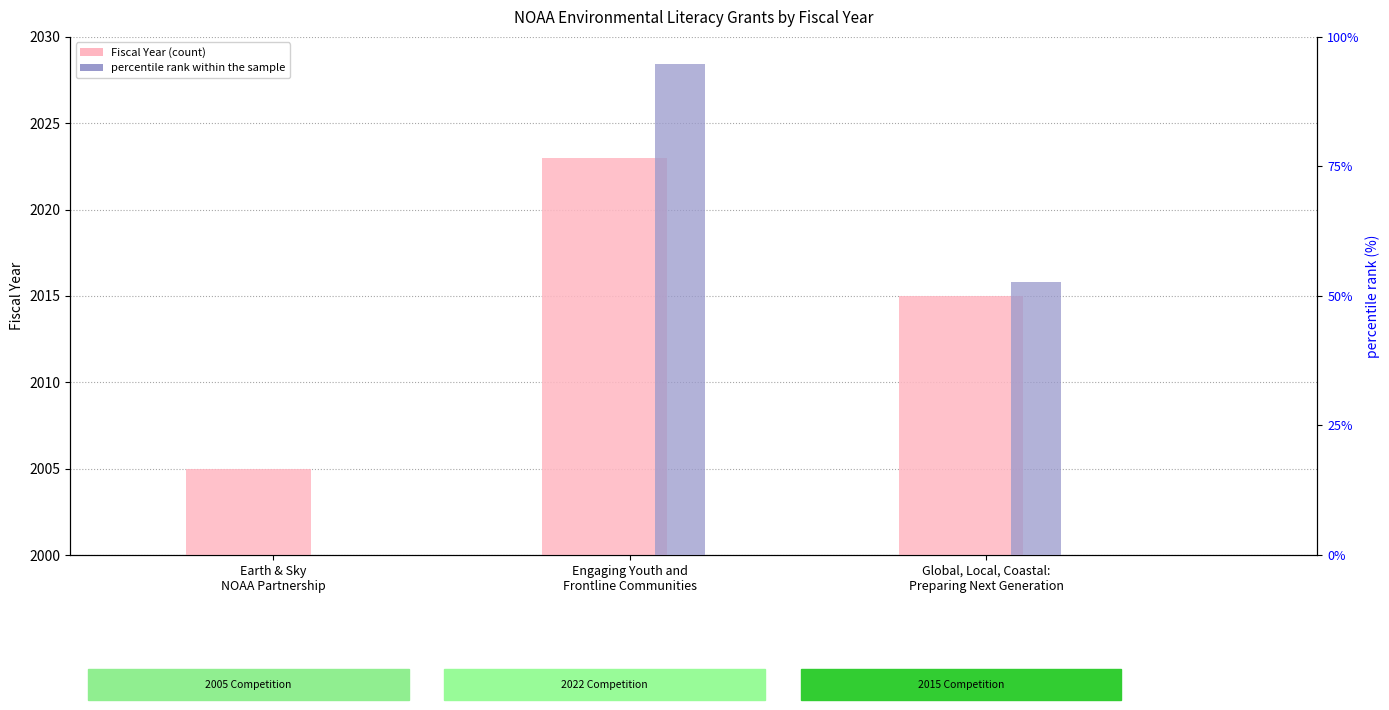

How many positive values does the percentile rank within the sample series have?

2